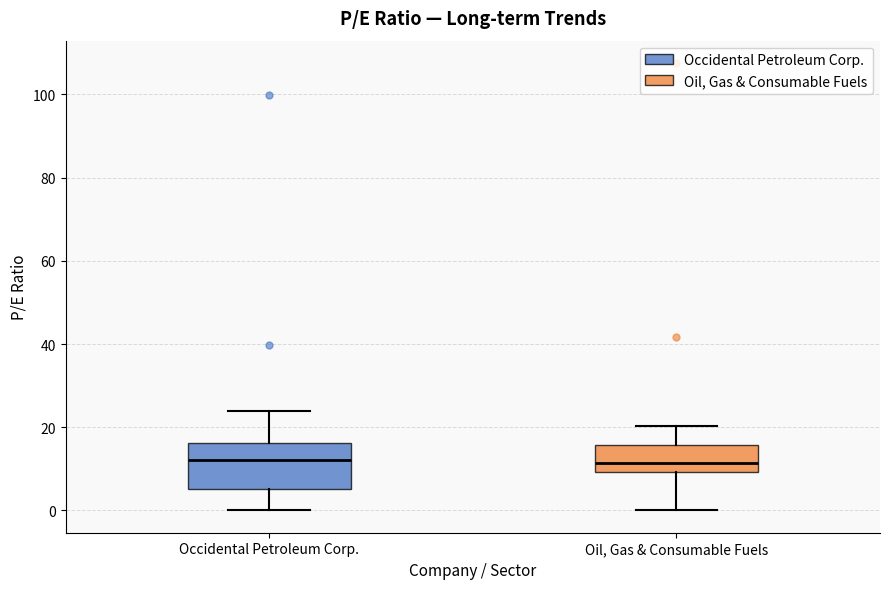

Reading left to right, transcribe this box plot: for each box, give where its median line is, the range the box spans, and where its two whiskers end, as read against the y-axis. The values are not printed on the chart, so give them approximately, as read against the axis.

Occidental Petroleum Corp.: median 12, box 6 to 16, whiskers 0 to 24
Oil, Gas & Consumable Fuels: median 12, box 10 to 16, whiskers 0 to 20